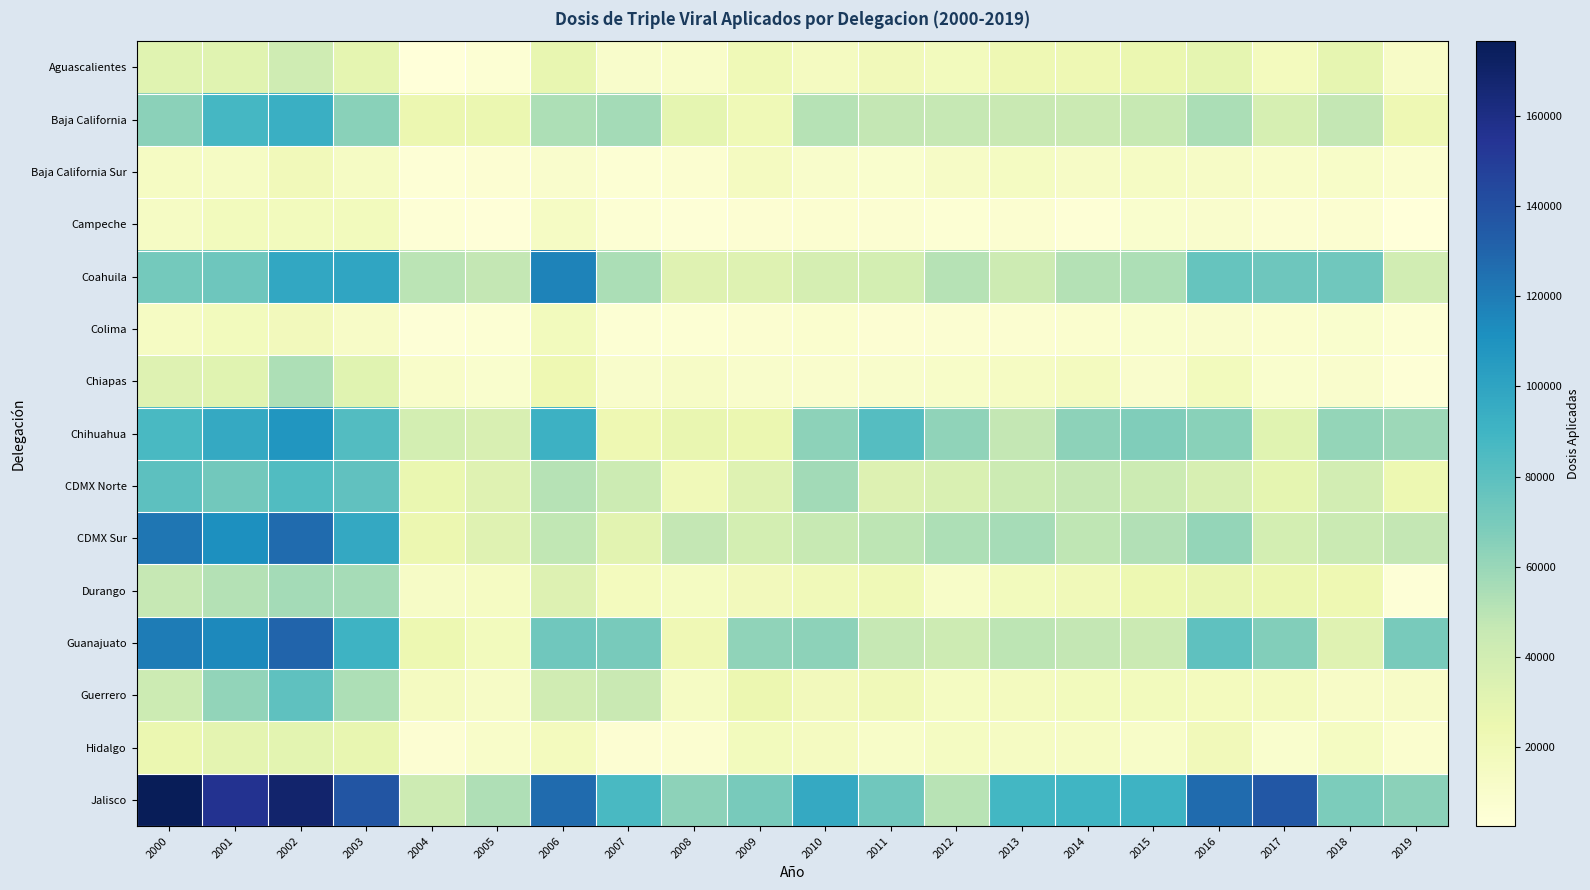

Reading left to right, transcribe all the data shown in this chart.

Aguascalientes: 2000=31733	2001=31507	2002=41556	2003=28902	2004=3028	2005=5308	2006=27068	2007=10502	2008=10728	2009=21091	2010=15561	2011=18943	2012=18097	2013=22251	2014=22426	2015=25011	2016=28804	2017=17413	2018=28200	2019=12170
Baja California: 2000=63746	2001=87977	2002=93289	2003=64952	2004=24871	2005=25430	2006=53660	2007=56231	2008=28545	2009=21429	2010=51281	2011=47001	2012=46226	2013=45077	2014=43541	2015=45896	2016=54227	2017=37277	2018=46714	2019=22402
Baja California Sur: 2000=14550	2001=13583	2002=19179	2003=13698	2004=4950	2005=6156	2006=9619	2007=5824	2008=7701	2009=15940	2010=10662	2011=8888	2012=13360	2013=15297	2014=13324	2015=13742	2016=13361	2017=11355	2018=12023	2019=8259
Campeche: 2000=13763	2001=17624	2002=18154	2003=17598	2004=4663	2005=3345	2006=14054	2007=5442	2008=3965	2009=6530	2010=7377	2011=6936	2012=5592	2013=7903	2014=4896	2015=8914	2016=9625	2017=7190	2018=7934	2019=2535
Coahuila: 2000=71446	2001=73651	2002=97733	2003=99520	2004=50089	2005=47181	2006=116770	2007=54589	2008=32090	2009=32977	2010=38505	2011=39159	2012=50877	2013=42344	2014=51703	2015=53771	2016=76409	2017=73752	2018=72905	2019=40322
Colima: 2000=14525	2001=18026	2002=18404	2003=12570	2004=3962	2005=5797	2006=17568	2007=5320	2008=5456	2009=7644	2010=8479	2011=6595	2012=6771	2013=7647	2014=8227	2015=9040	2016=9932	2017=8386	2018=9040	2019=5568
Chiapas: 2000=32461	2001=31752	2002=53569	2003=31734	2004=11298	2005=9063	2006=23061	2007=10305	2008=13390	2009=10547	2010=9376	2011=10628	2012=11406	2013=14476	2014=16375	2015=9614	2016=17878	2017=8989	2018=9430	2019=5001
Chihuahua: 2000=86526	2001=96825	2002=107960	2003=83391	2004=39110	2005=36300	2006=91957	2007=23472	2008=26468	2009=25456	2010=63096	2011=82285	2012=62468	2013=46800	2014=63528	2015=67210	2016=64930	2017=31221	2018=60989	2019=58513
CDMX Norte: 2000=79636	2001=71880	2002=83853	2003=78235	2004=26139	2005=32333	2006=51137	2007=43110	2008=20048	2009=32995	2010=56955	2011=33515	2012=35358	2013=42667	2014=46216	2015=42781	2016=36851	2017=28433	2018=39511	2019=24275
CDMX Sur: 2000=122809	2001=111463	2002=127358	2003=97525	2004=24834	2005=32287	2006=47828	2007=31023	2008=47073	2009=38594	2010=46020	2011=49320	2012=54152	2013=55800	2014=48646	2015=52698	2016=61148	2017=39162	2018=44198	2019=46877
Durango: 2000=46709	2001=51673	2002=56675	2003=56063	2004=13001	2005=14458	2006=33532	2007=17327	2008=15045	2009=18623	2010=19962	2011=21561	2012=11549	2013=17910	2014=20143	2015=23857	2016=26679	2017=25341	2018=23448	2019=4541
Guanajuato: 2000=119512	2001=114630	2002=130231	2003=91109	2004=23725	2005=18157	2006=72947	2007=70133	2008=21724	2009=62427	2010=63154	2011=46243	2012=41979	2013=49176	2014=46746	2015=43774	2016=78857	2017=66580	2018=32074	2019=70108
Guerrero: 2000=43264	2001=61906	2002=79085	2003=53967	2004=15545	2005=13032	2006=41000	2007=44840	2008=14054	2009=24744	2010=18721	2011=20000	2012=15169	2013=16321	2014=17522	2015=17907	2016=17212	2017=16332	2018=12177	2019=12337
Hidalgo: 2000=25030	2001=29523	2002=29814	2003=27101	2004=6327	2005=11065	2006=17152	2007=6347	2008=7764	2009=17547	2010=15752	2011=11711	2012=15331	2013=14505	2014=14574	2015=11608	2016=18973	2017=8890	2018=15171	2019=8182
Jalisco: 2000=176522	2001=155682	2002=168830	2003=137202	2004=42474	2005=52865	2006=127347	2007=86355	2008=63154	2009=70124	2010=96442	2011=73062	2012=50172	2013=88213	2014=89766	2015=91520	2016=127227	2017=136300	2018=68549	2019=64006